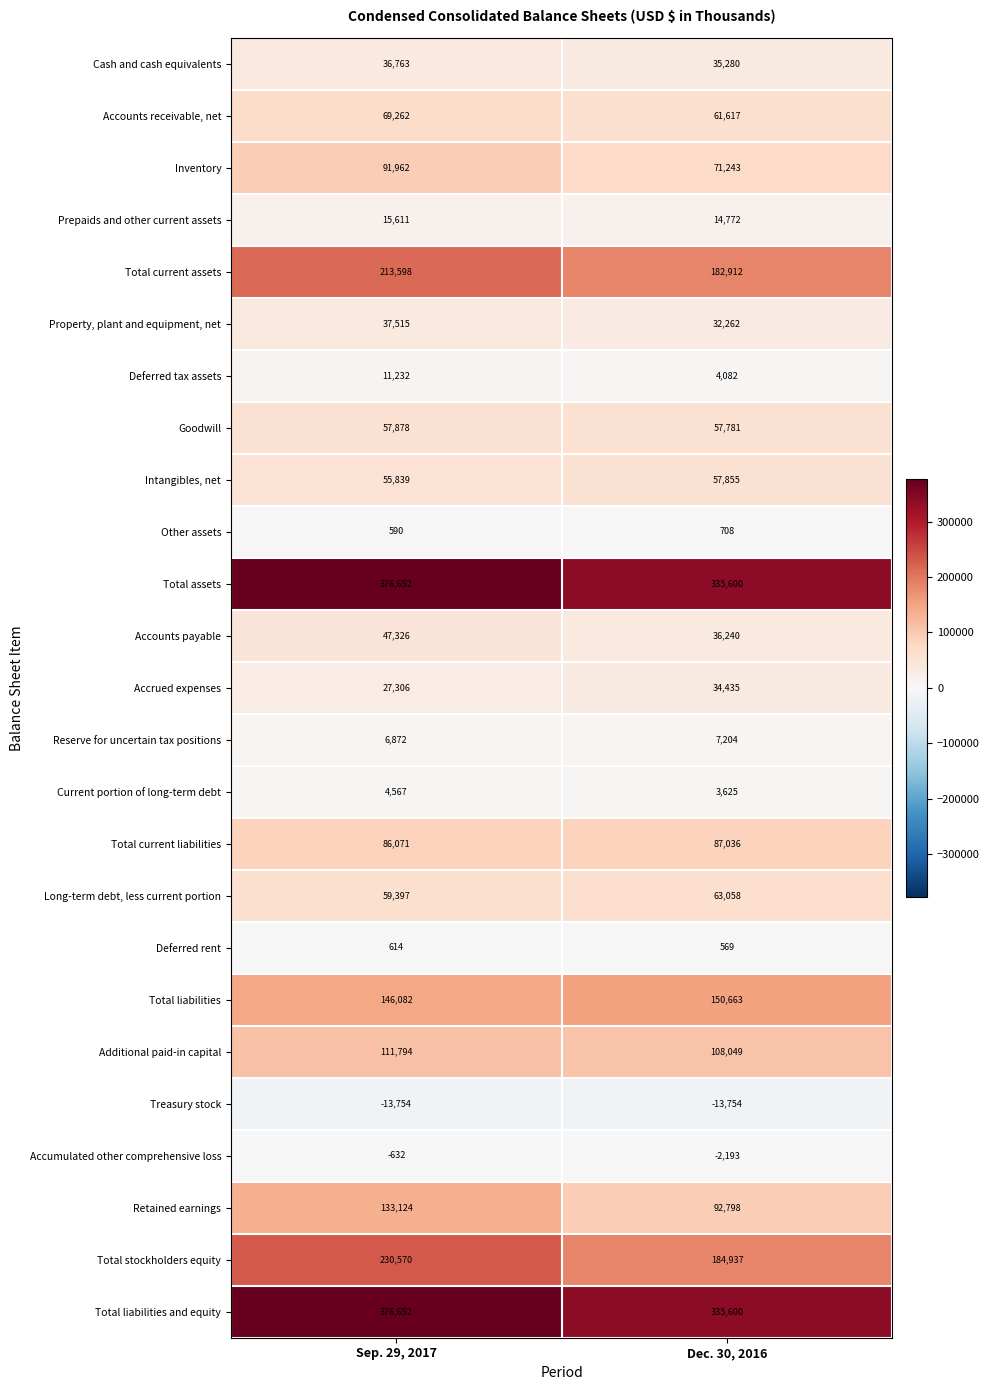

What is the total value across all series at Sep. 29, 2017?

2182891